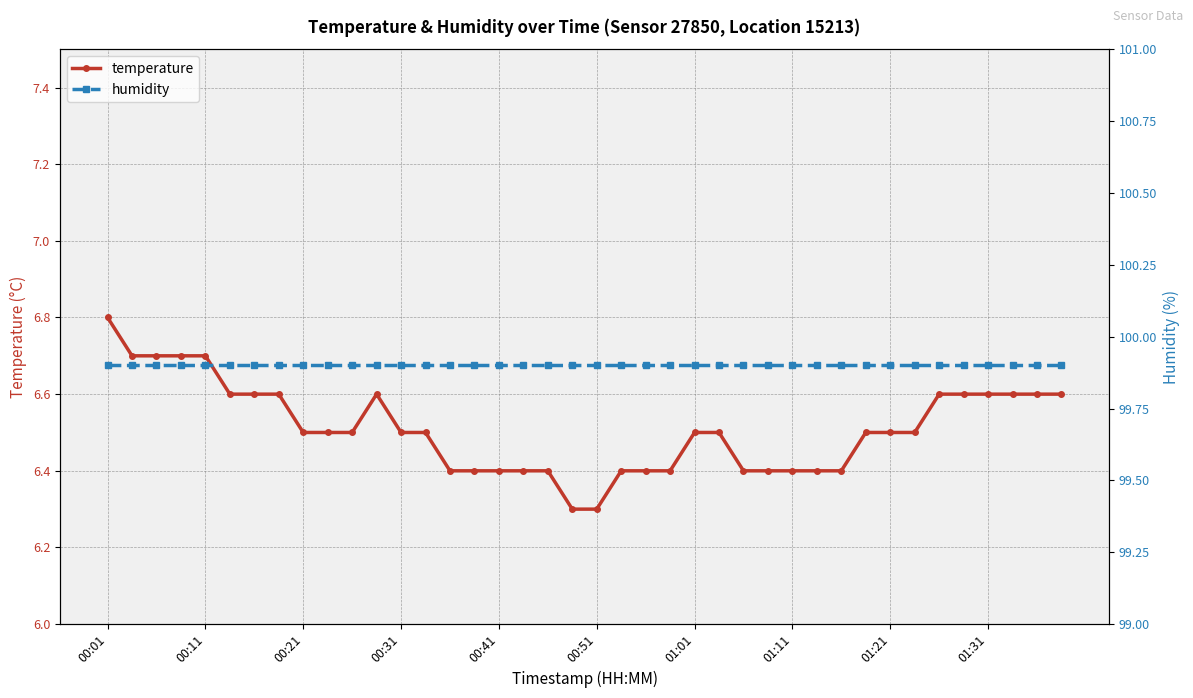

What is the greatest value displayed?

99.9